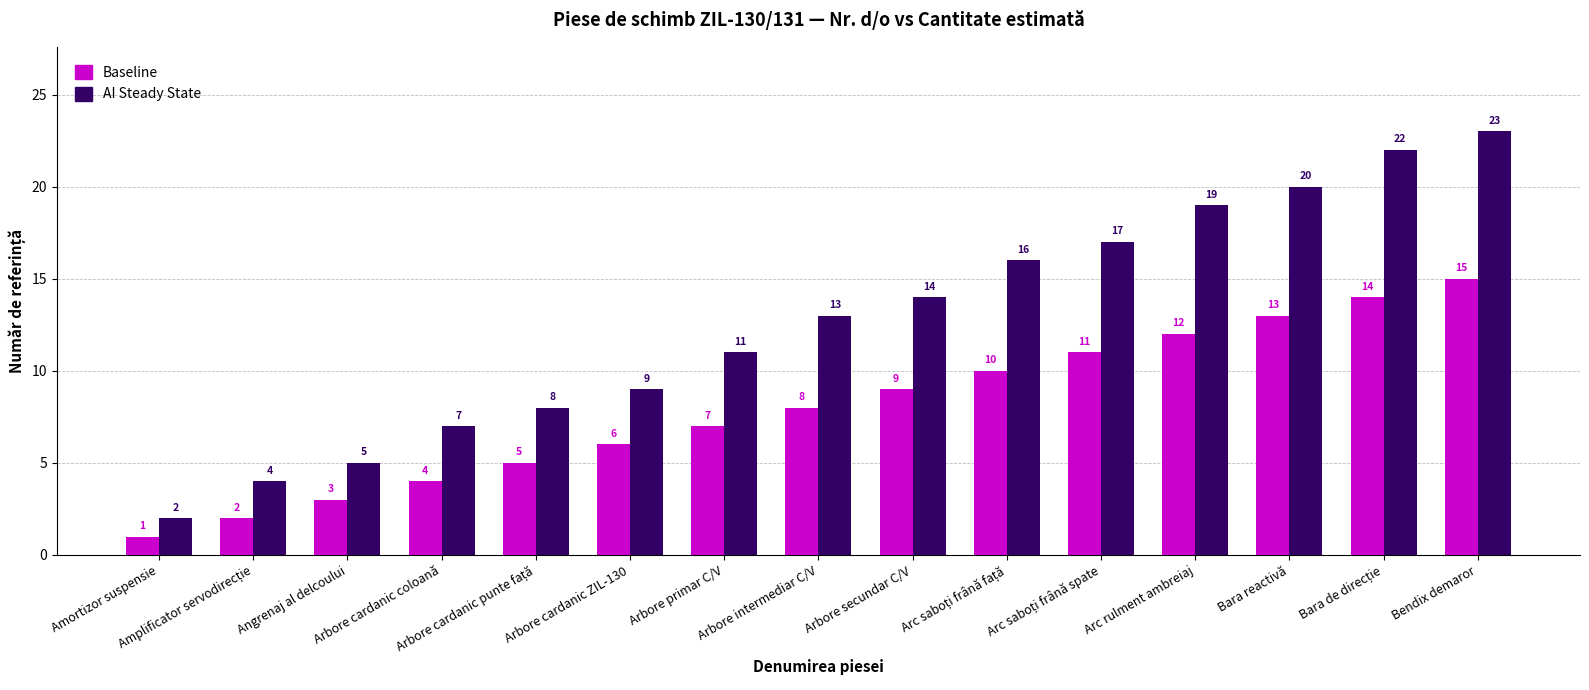

Rank the series by their average value, from highest to lowest.

AI Steady State, Baseline